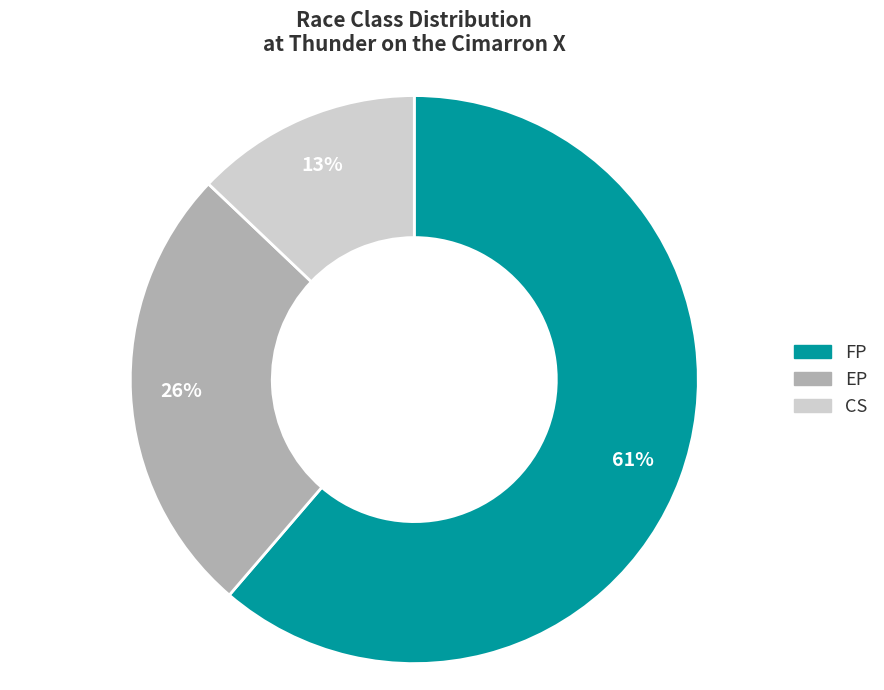

Does any single category account for the majority?

Yes